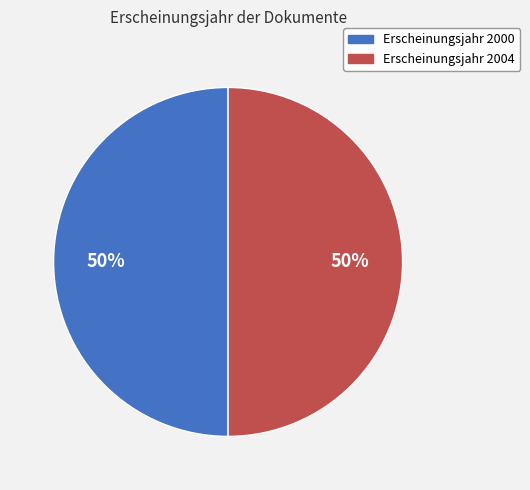

To the nearest percent, what is the average slice percentage?

50%